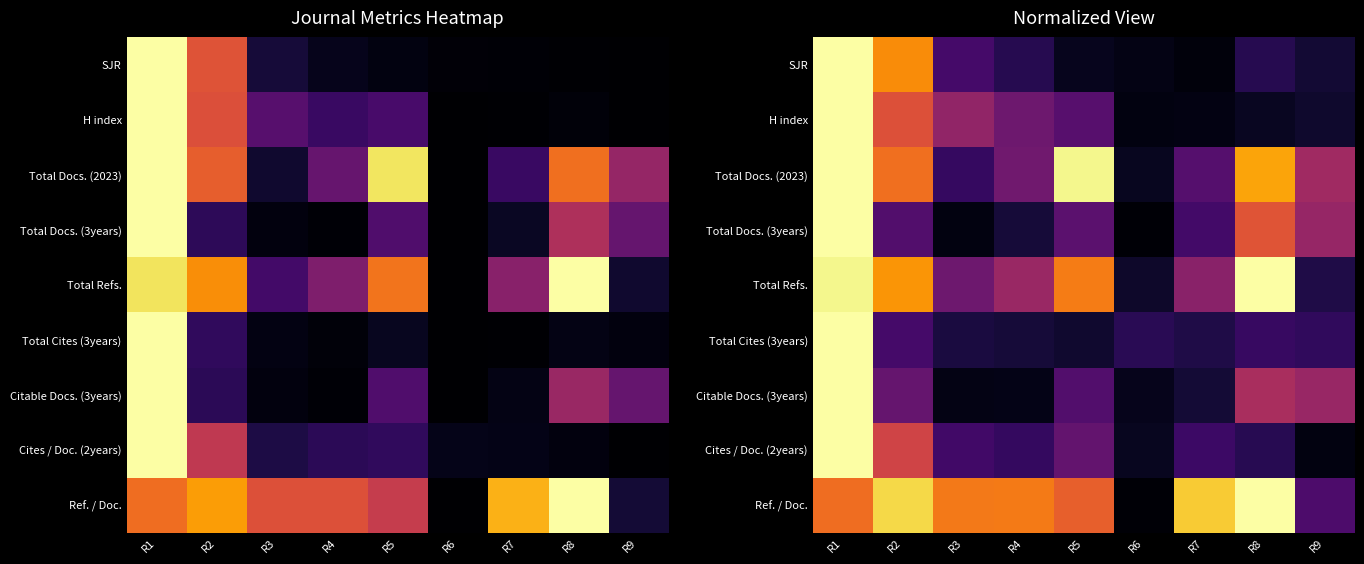

At which category is the sum across all series the highest?

R1